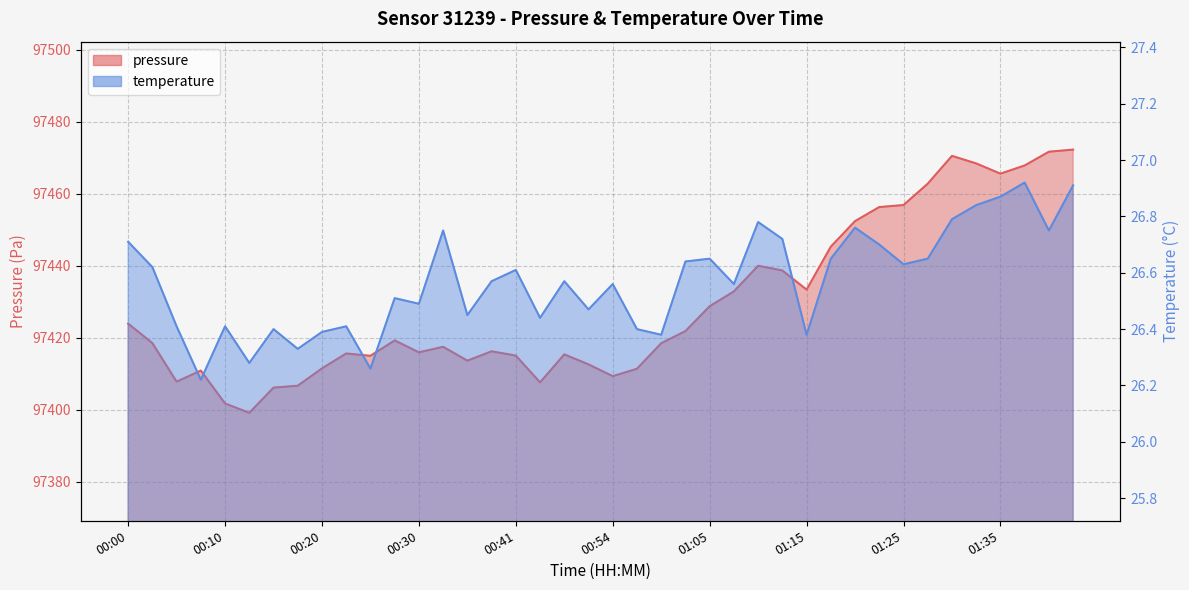

Rank the series by their average value, from lowest to highest.

temperature, pressure